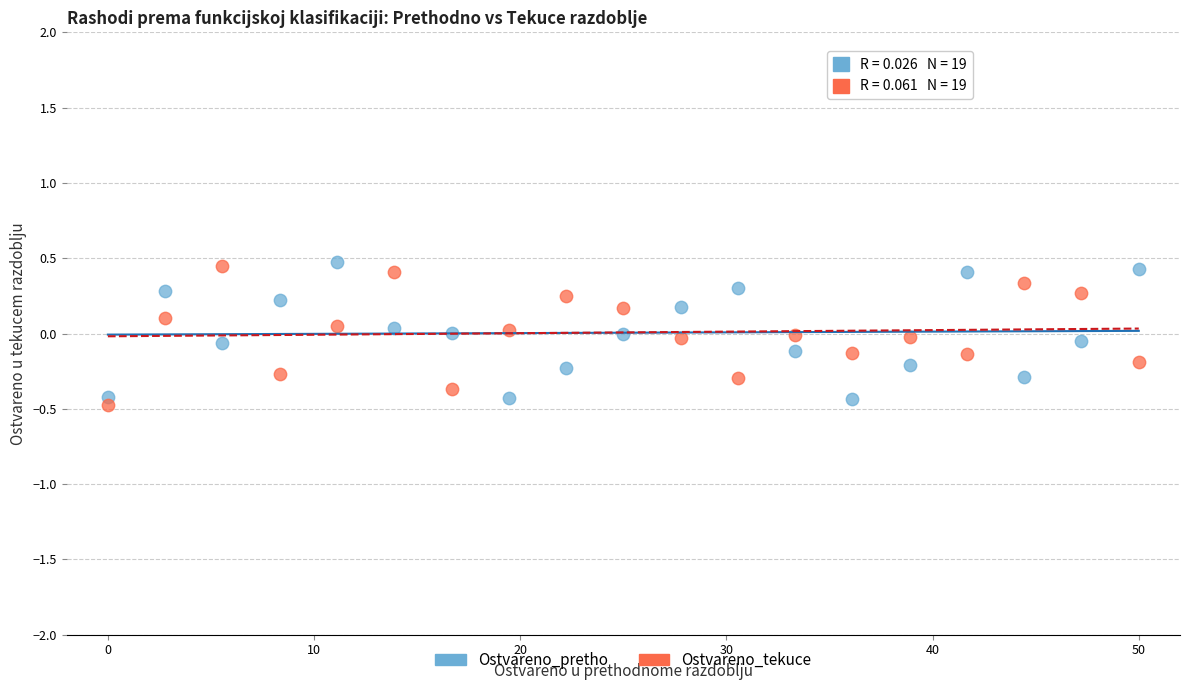

What is the X range (max minus min) for the scatter plot?

50.0